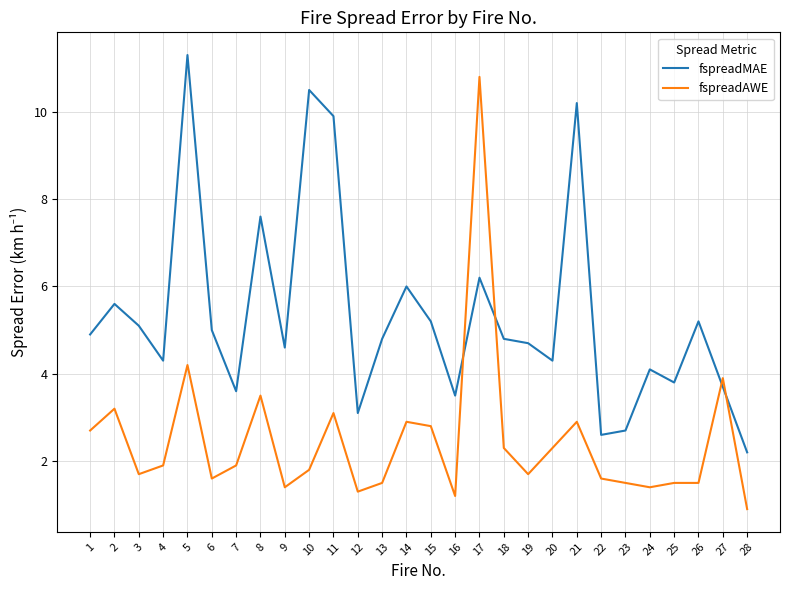

What are all the series names shown in the legend?

fspreadMAE, fspreadAWE